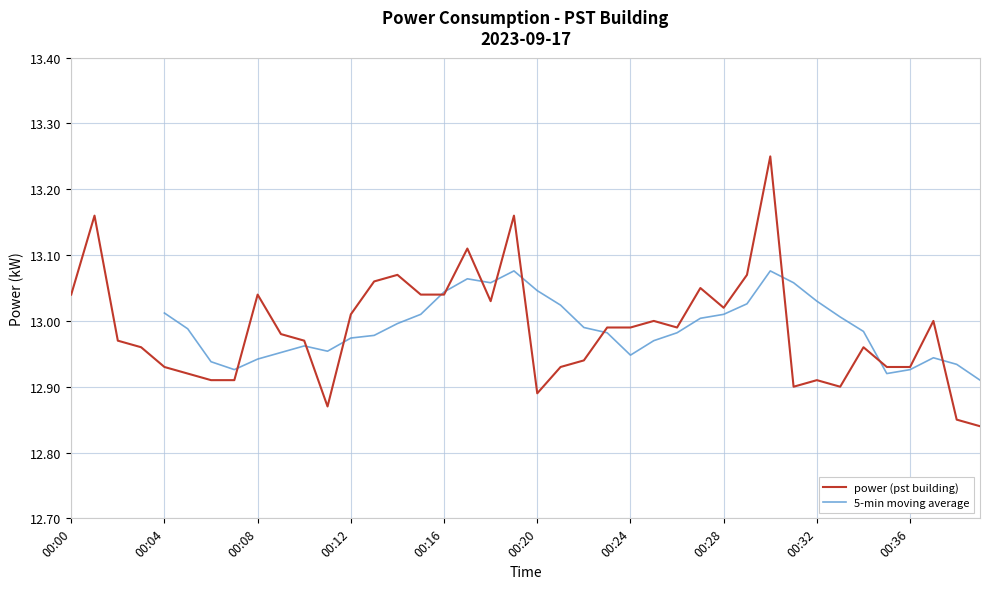

Between 00:27 and 00:32, which is larger?

00:27